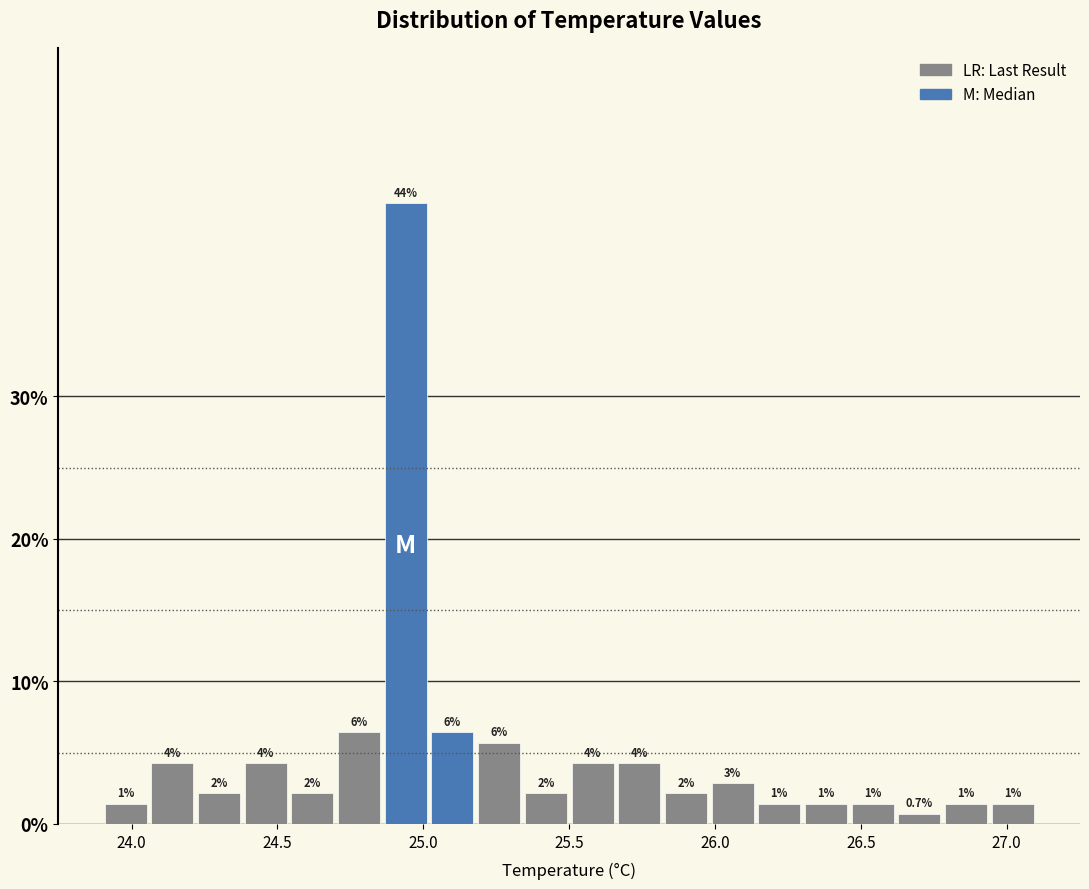

Read against the x-axis, roughly where is the centre of the tallest bar?

24.95